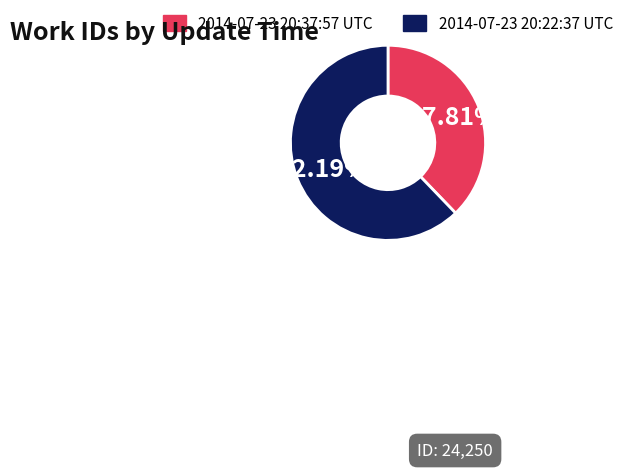

What is the ratio of the value at 2014-07-23 20:37:57 UTC to the value at 2014-07-23 20:22:37 UTC?

0.6